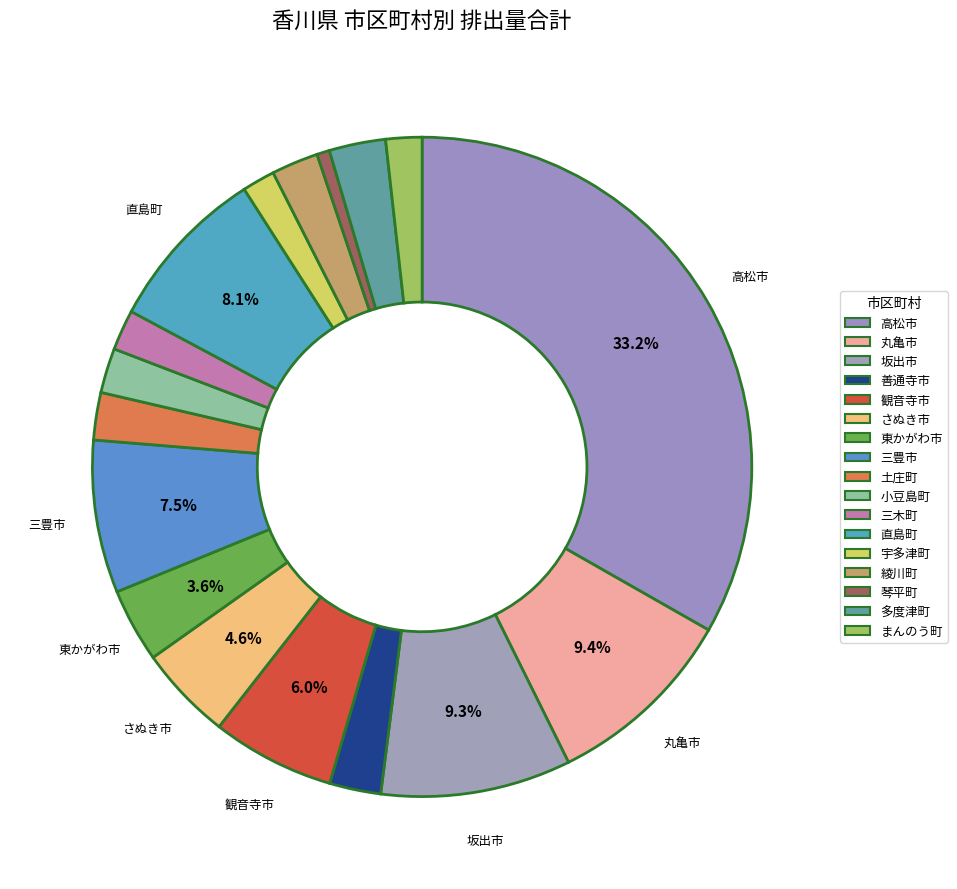

Which category has the smallest portion of the pie?

琴平町